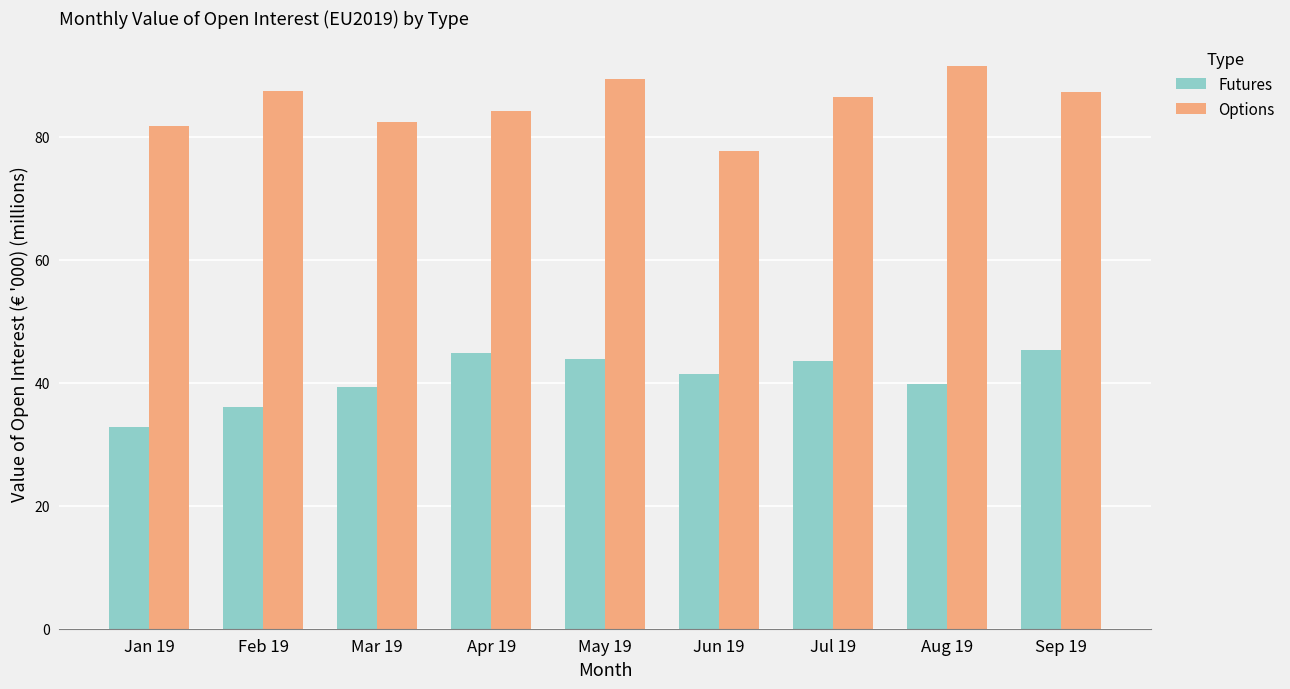

What is the difference between the highest and lowest values at Jul 19?

42.9